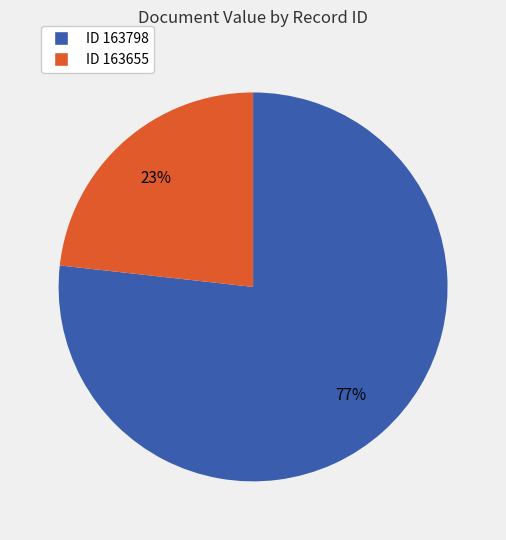

Is there a majority slice in this chart?

Yes